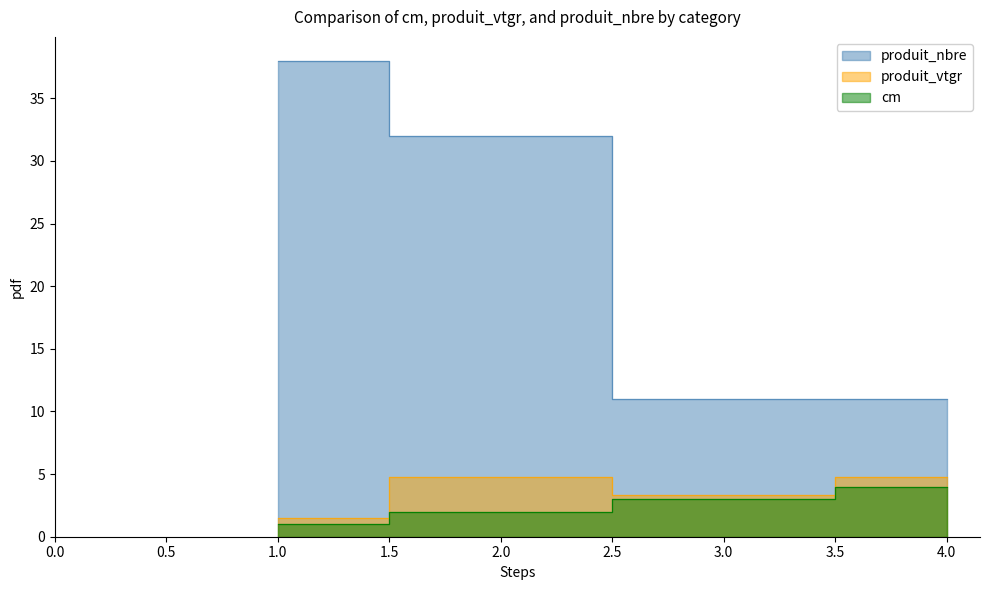

Which category has the highest value in the produit_nbre series?

1